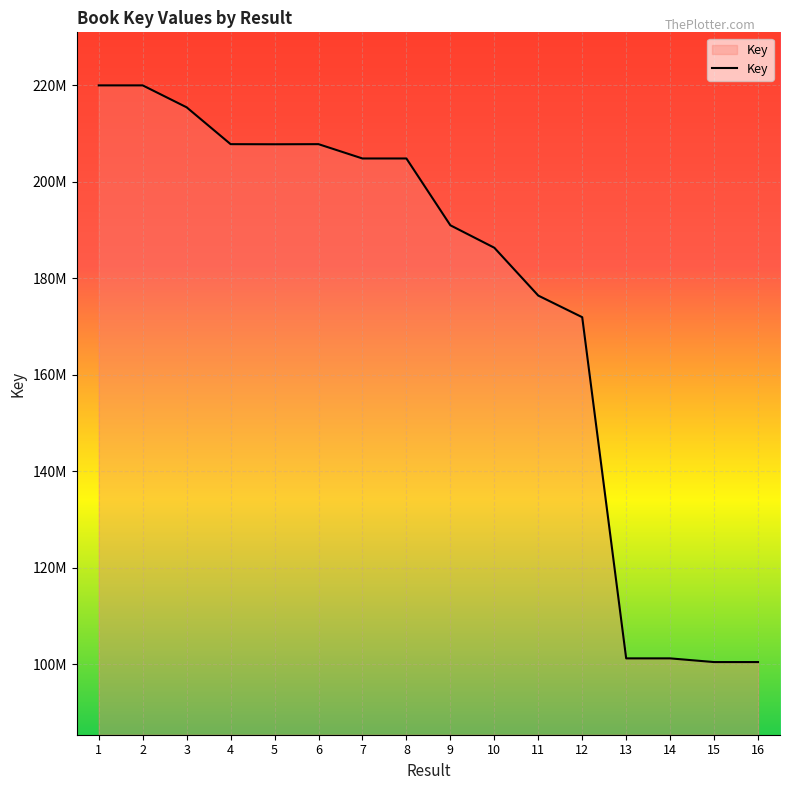

Is it true that the value at 7 is 334800287?

False